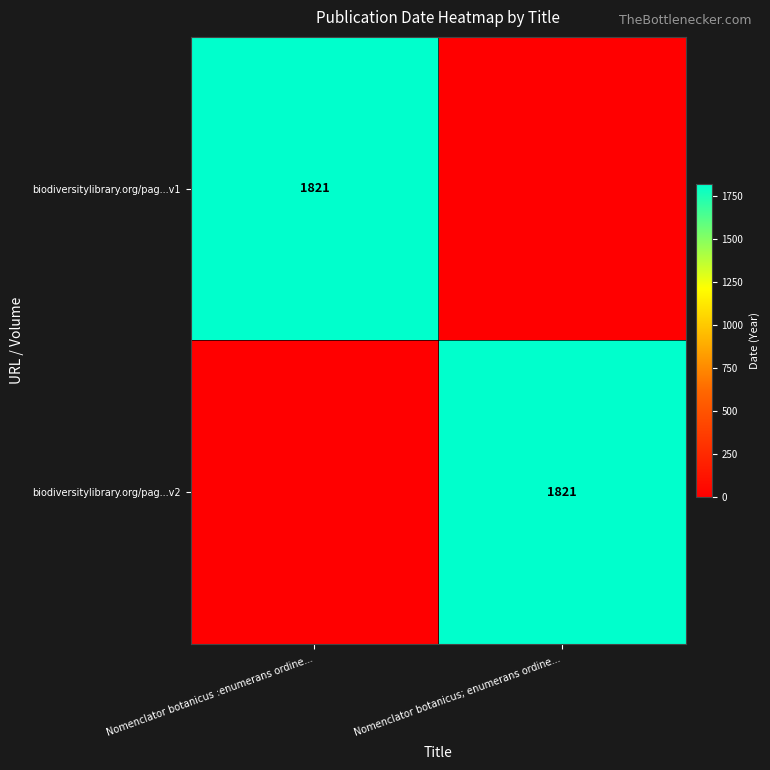

Between Nomenclator botanicus; enumerans ordine... and Nomenclator botanicus :enumerans ordine..., which is larger?

Nomenclator botanicus :enumerans ordine...